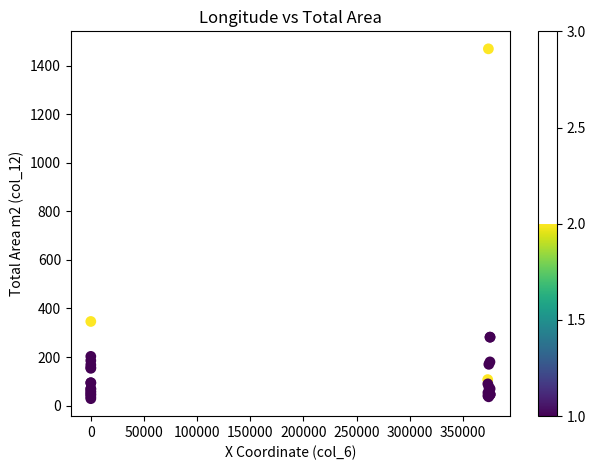

What Y value in the scatter plot is closest to 748?

346.4